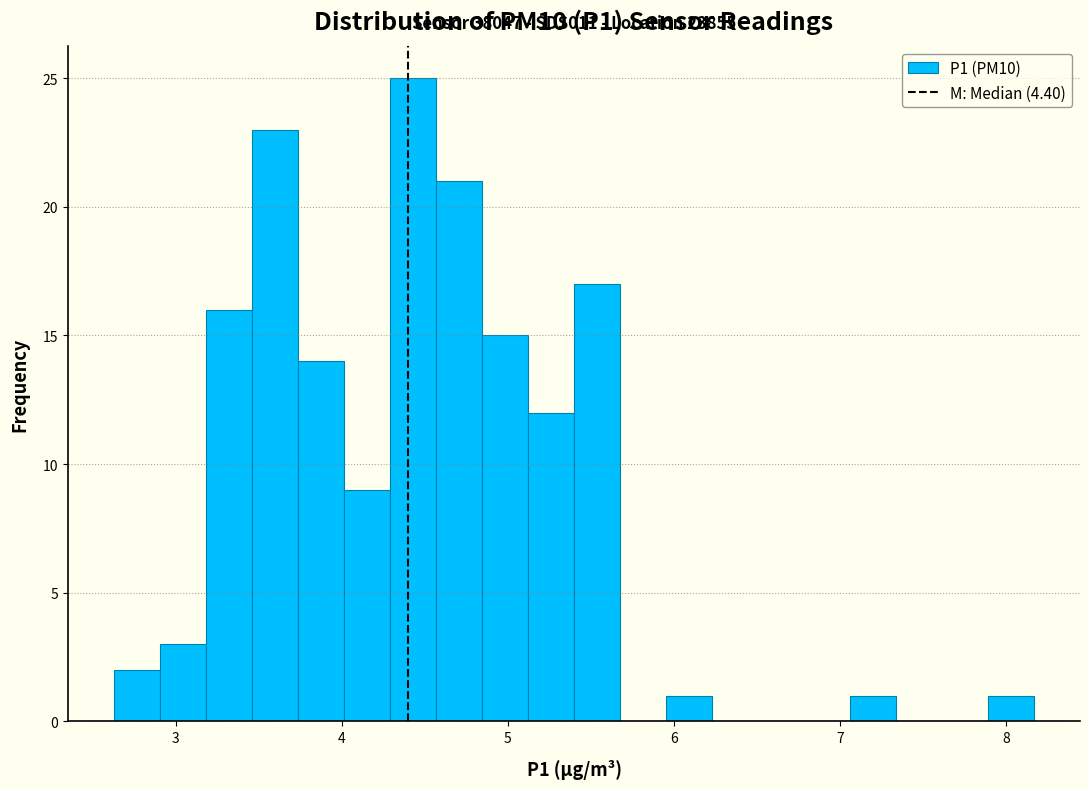

Read against the x-axis, roughly where is the centre of the tallest bar?

4.4